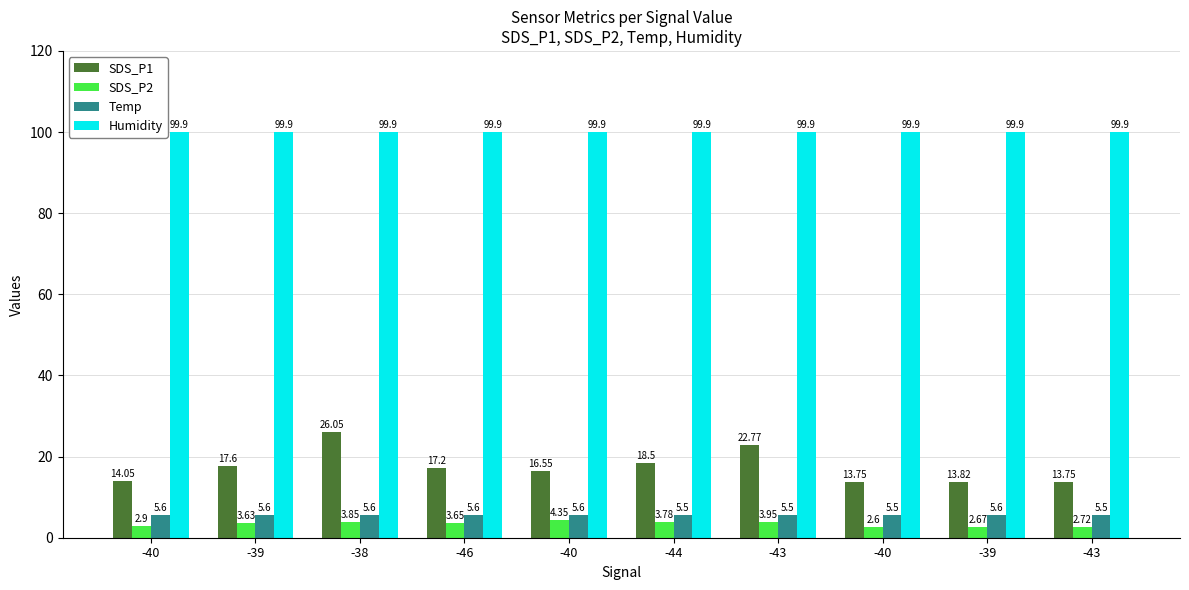

Are the bars grouped side by side (vs. stacked)?

Yes